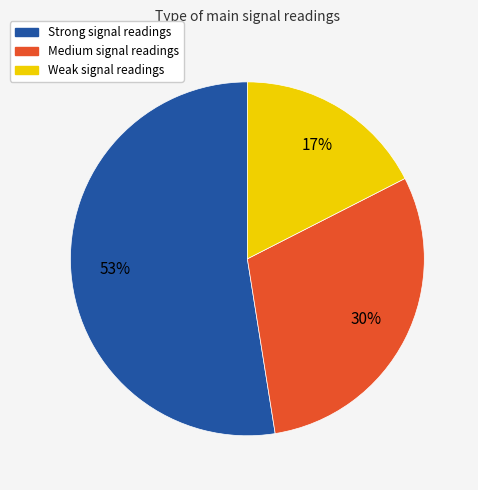

To the nearest percent, what is the average slice percentage?

33%